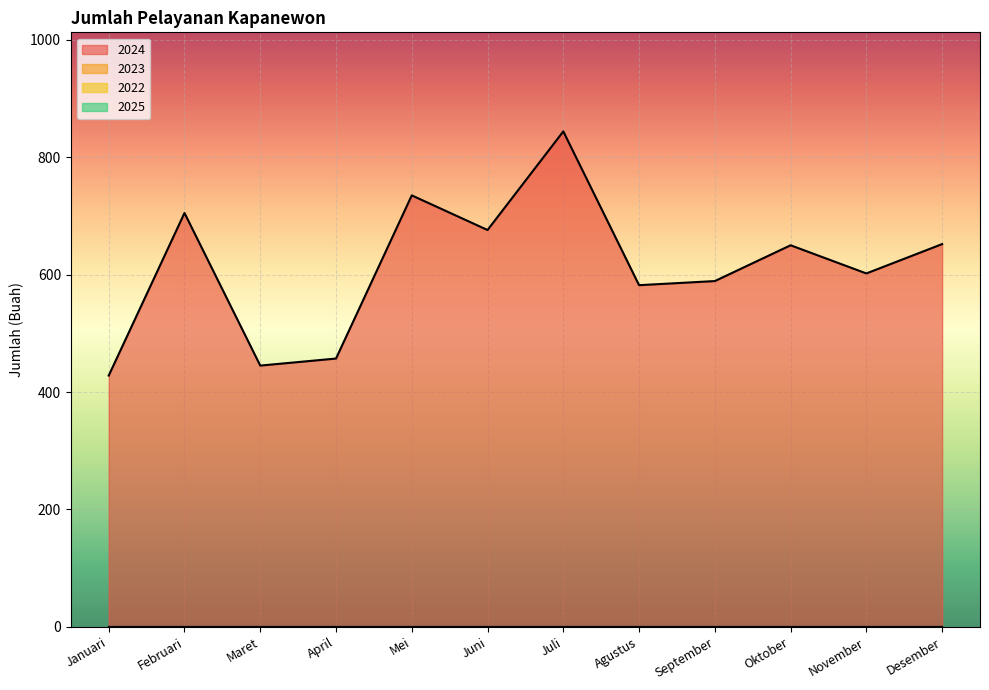

True or false: 2022 has more than 2 points higher than both neighbors.

False